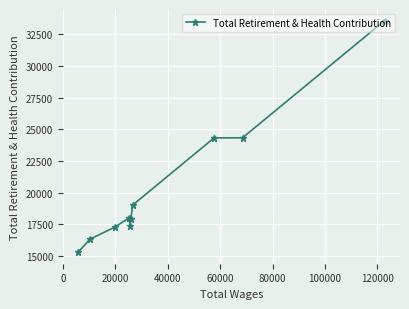

How many points are higher than both their immediate neighbors (excluding endpoints)?

1